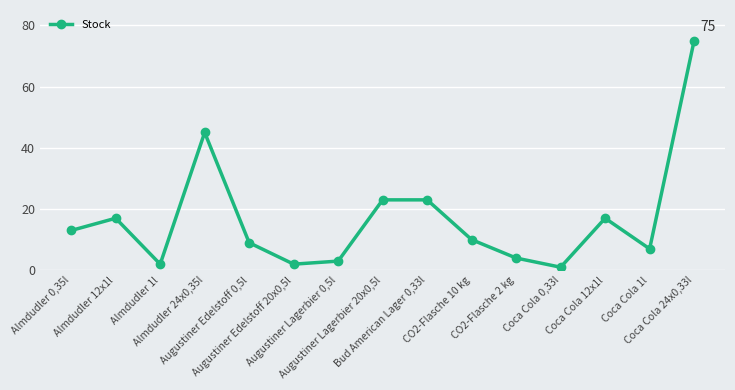

What is the label of the 10th point from the right?

Augustiner Edelstoff 20x0,5l